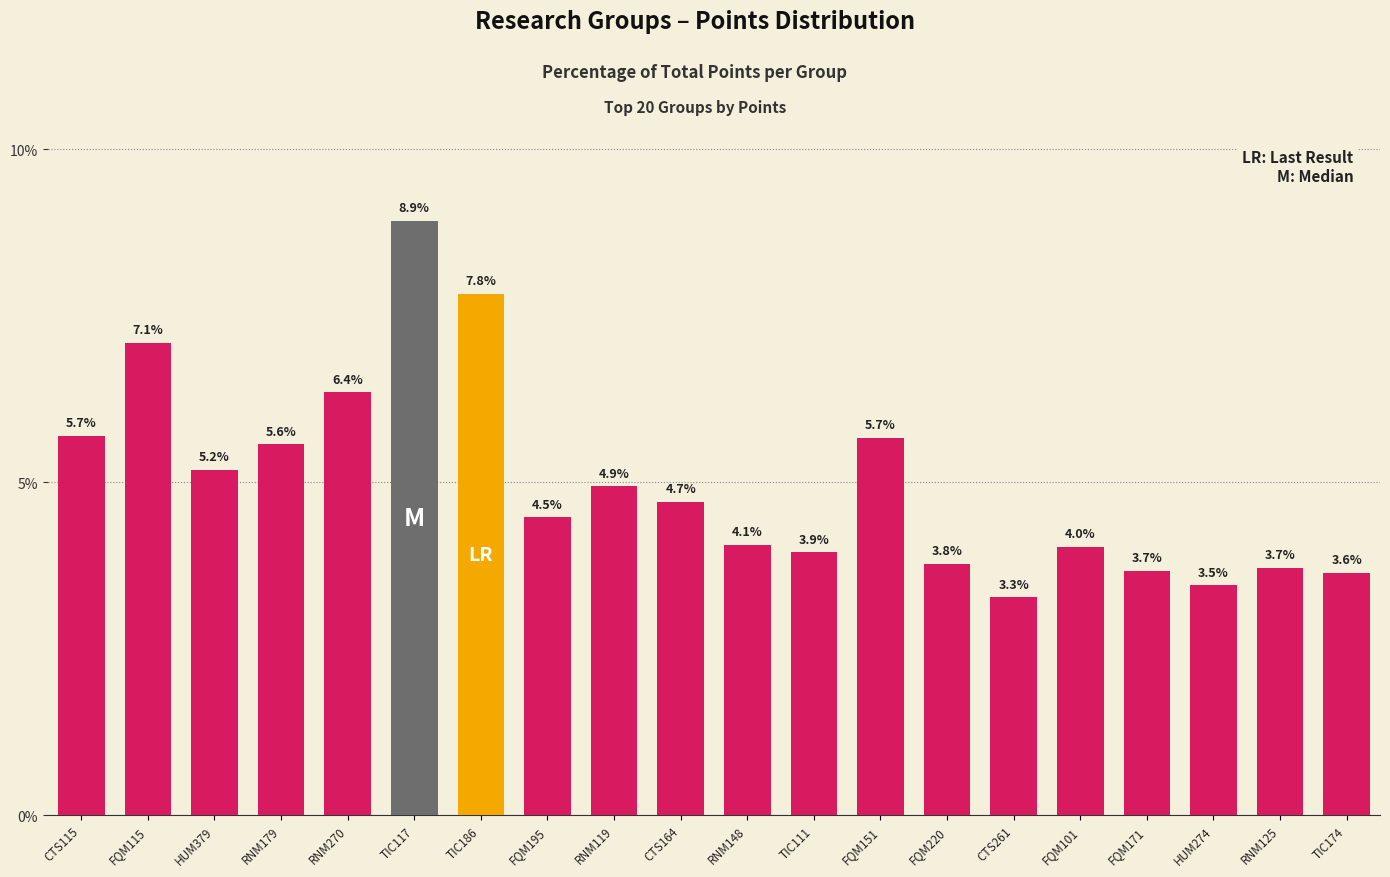

Which label corresponds to the smallest value in the chart?

CTS261